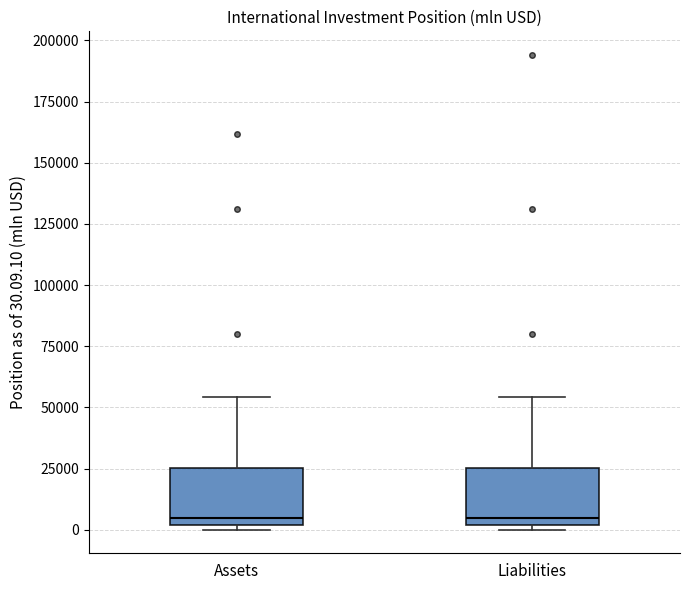

Reading left to right, transcribe this box plot: for each box, give where its median line is, the range the box spans, and where its two whiskers end, as read against the y-axis. The values are not printed on the chart, so give them approximately, as read against the axis.

Assets: median 5000, box 0 to 25000, whiskers 0 (just below the box's lower edge) to 55000
Liabilities: median 5000, box 0 to 25000, whiskers 0 (just below the box's lower edge) to 55000